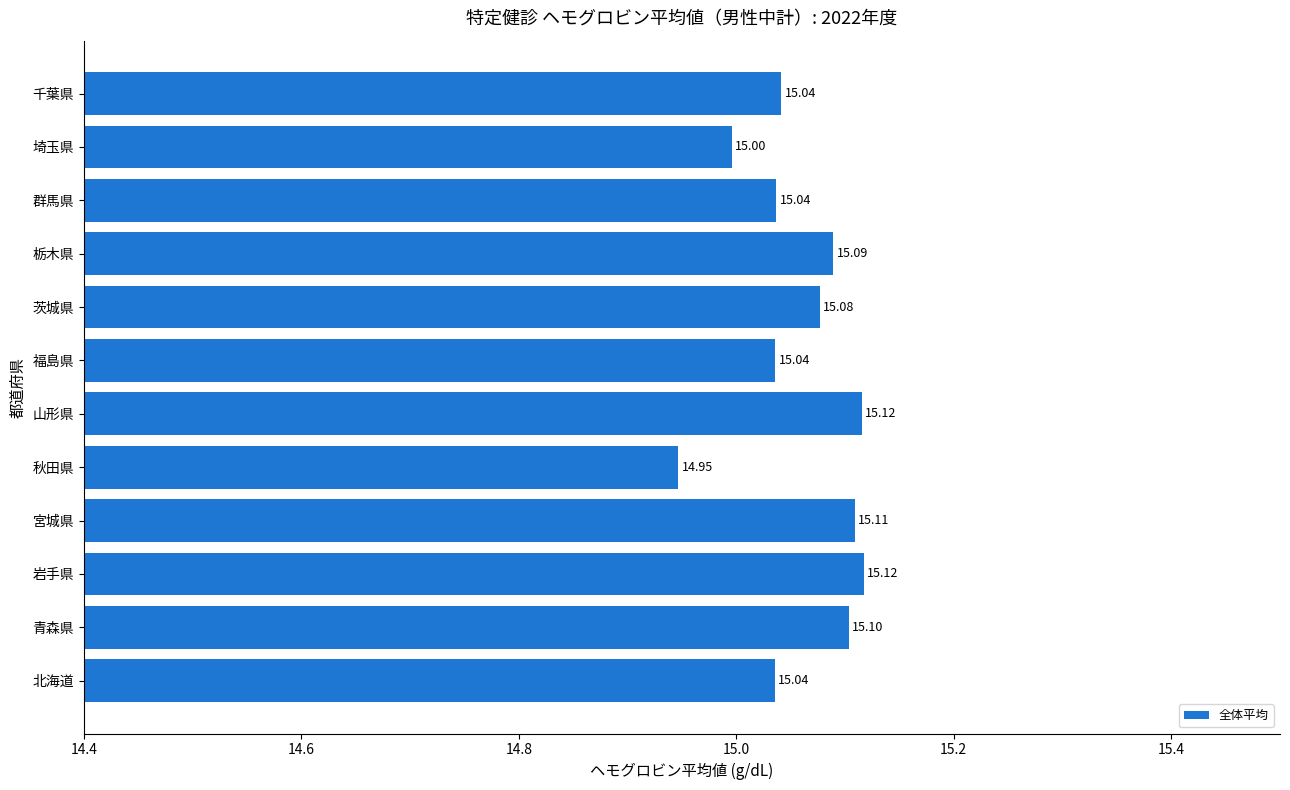

Which category has the lowest value across all series?

秋田県